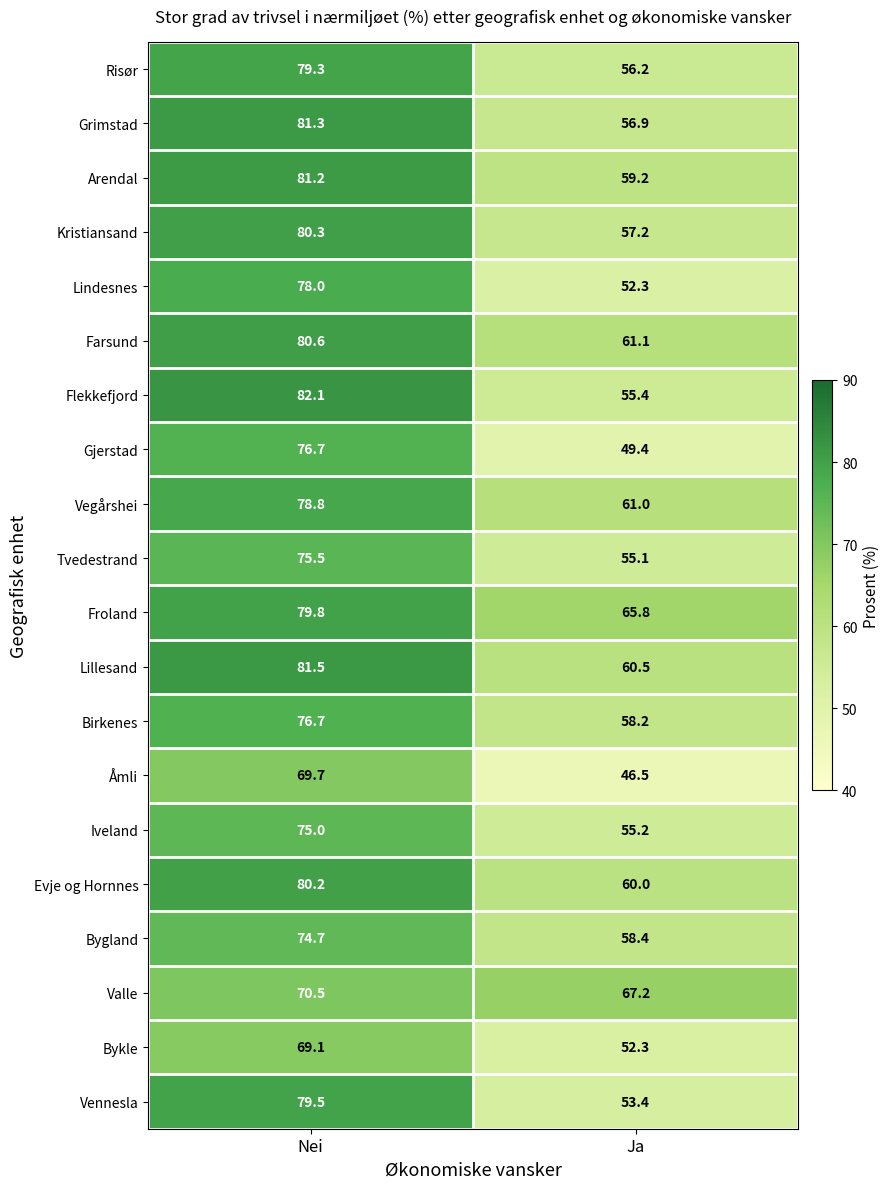

What is the difference between the highest and lowest values at Nei?

13.0